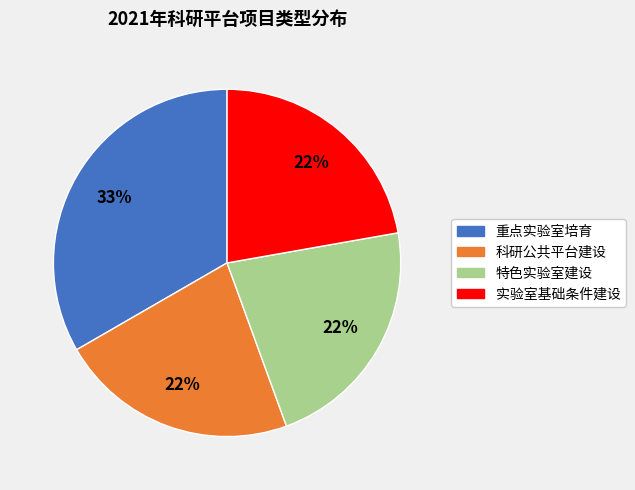

Which has a higher value, 特色实验室建设 or 重点实验室培育?

重点实验室培育